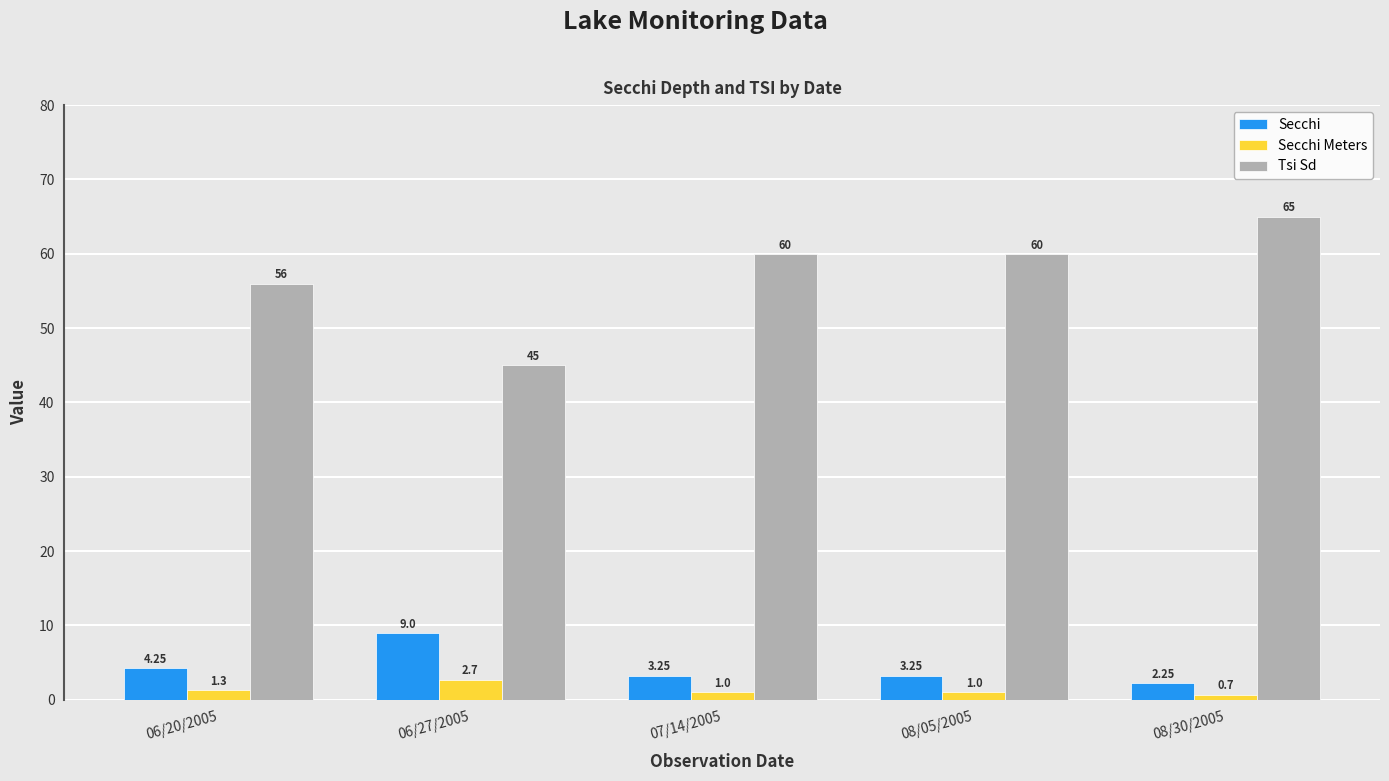

Which series has the widest spread of values?

Tsi Sd